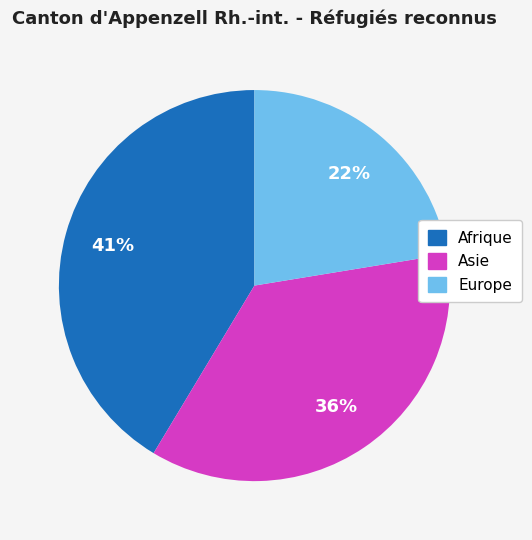

To the nearest percent, what is the combined percentage of Asie and Afrique?

78%